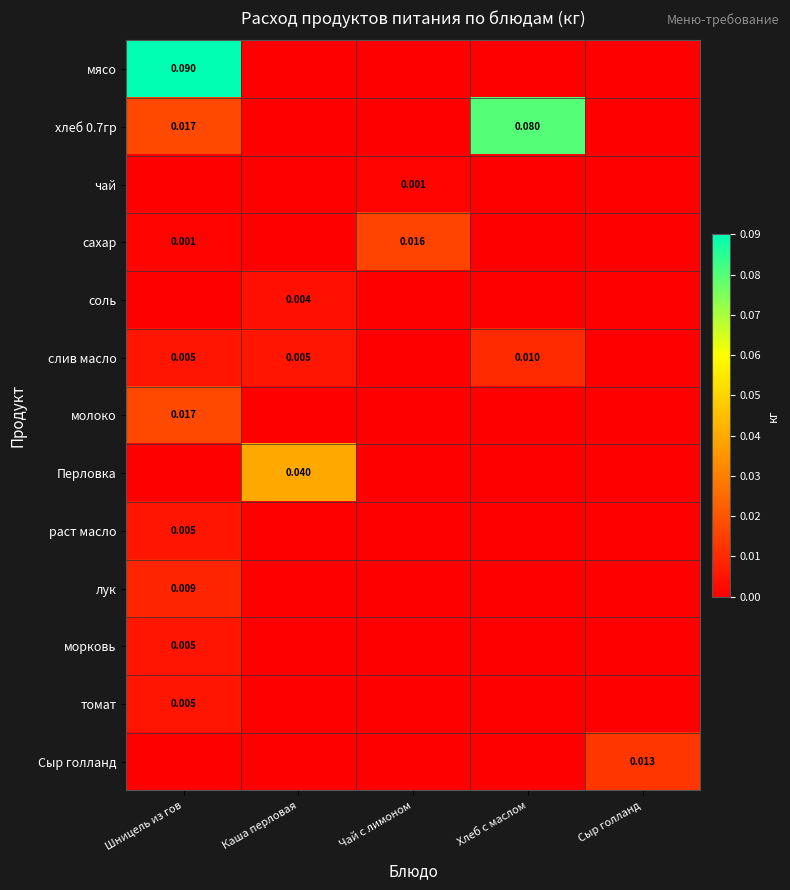

What is the spread (max minus min) of values at Хлеб с маслом?

0.1